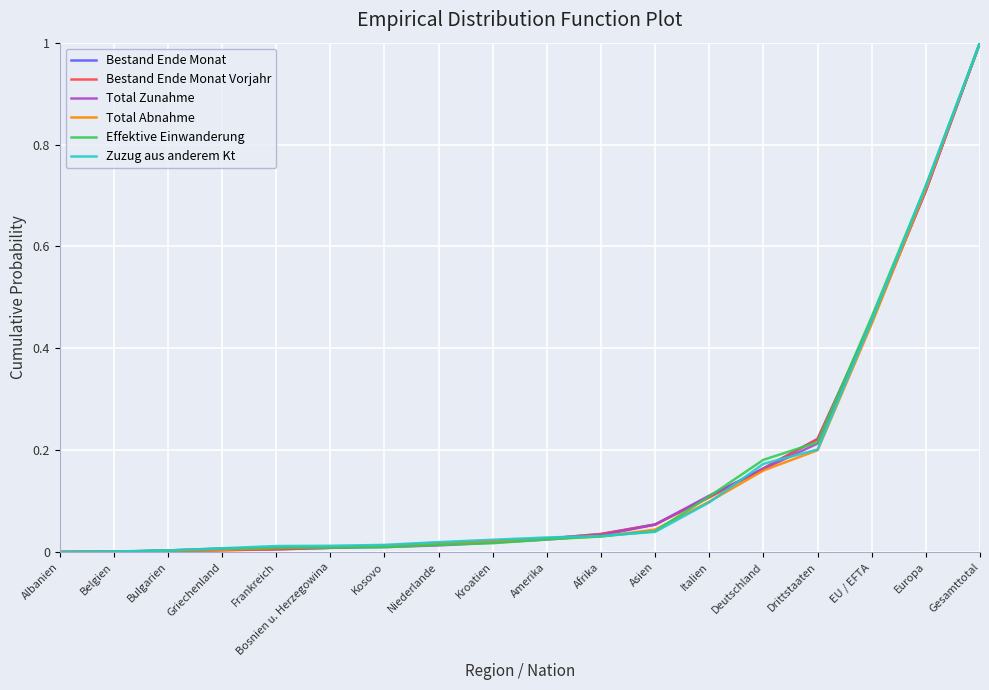

At which category is the sum across all series the highest?

Gesamttotal